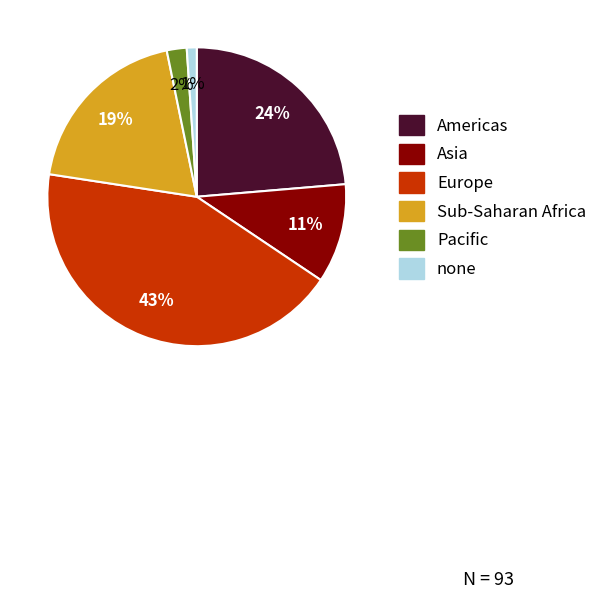

How many slices are in this pie chart?

6